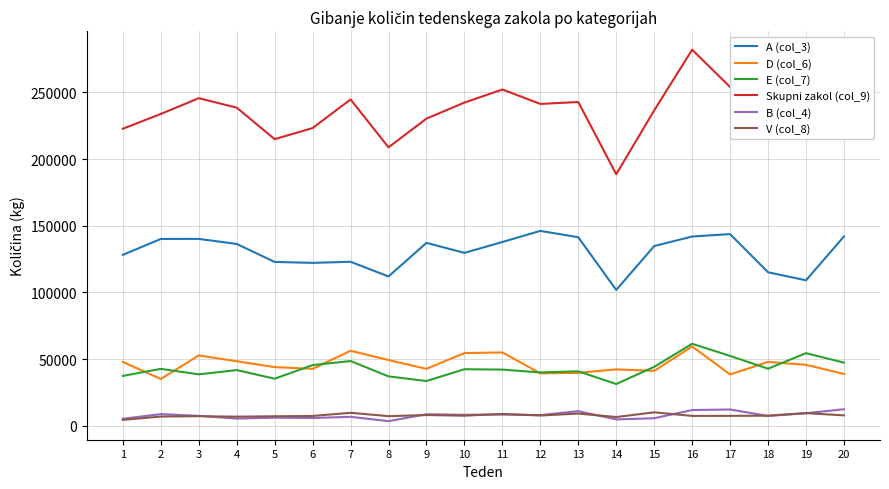

What is the sum of the V (col_8) values at 15 and 17?

17304